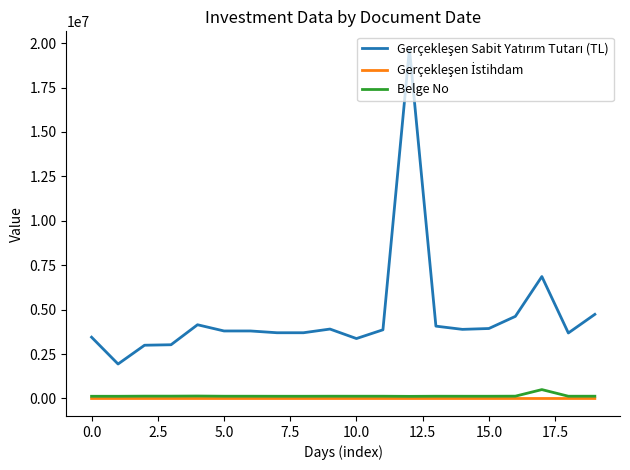

The Belge No series shows 124252 at 0.0. True or false?

True